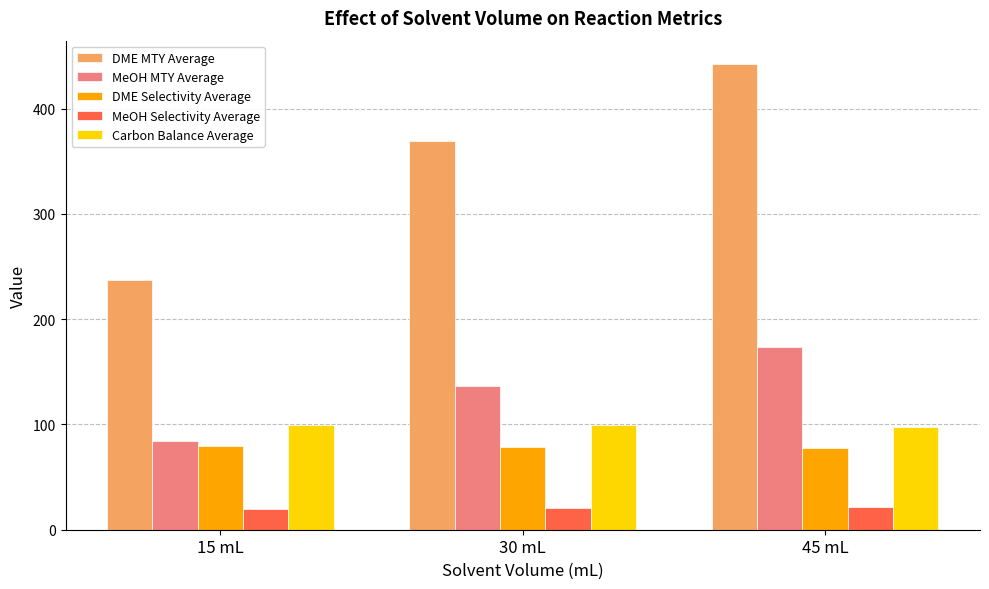

How many bars are there in each group?

5